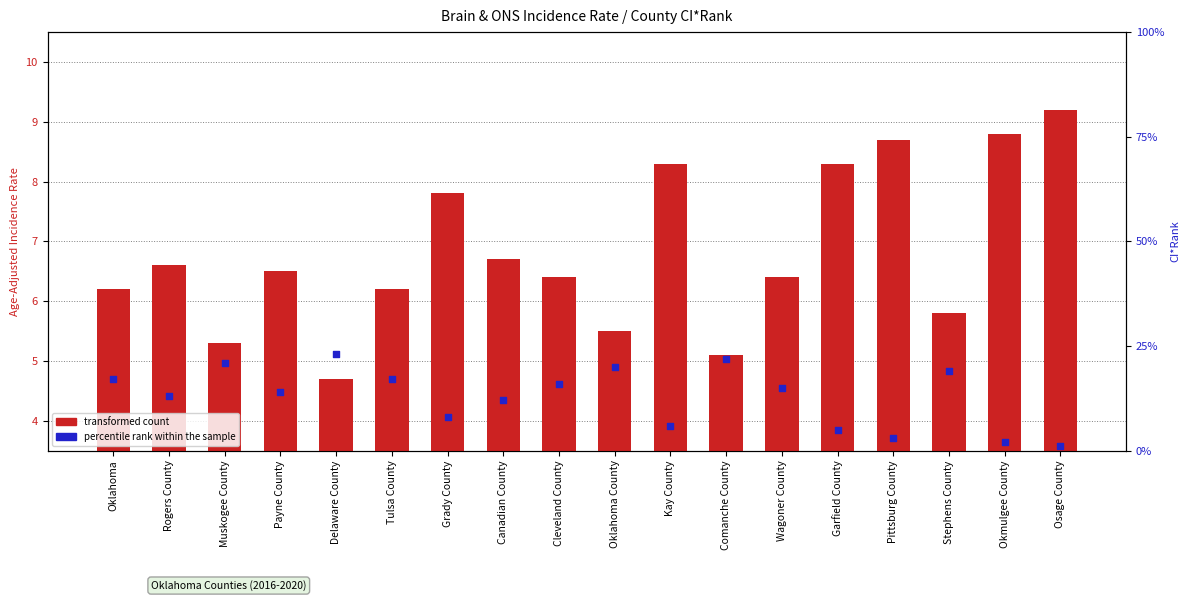

What are all the series names shown in the legend?

transformed count, percentile rank within the sample